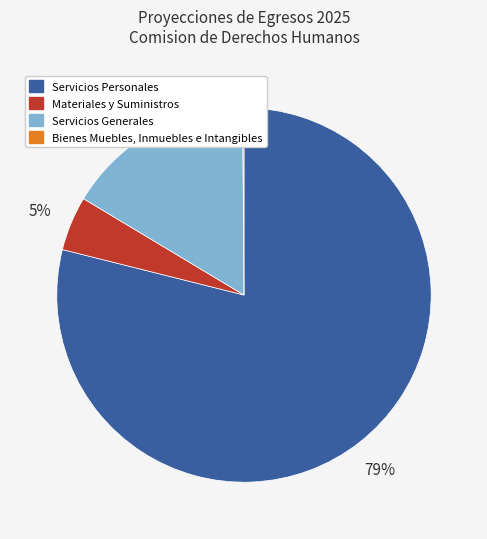

To the nearest percent, what percentage of the pie is Servicios Generales?

16%